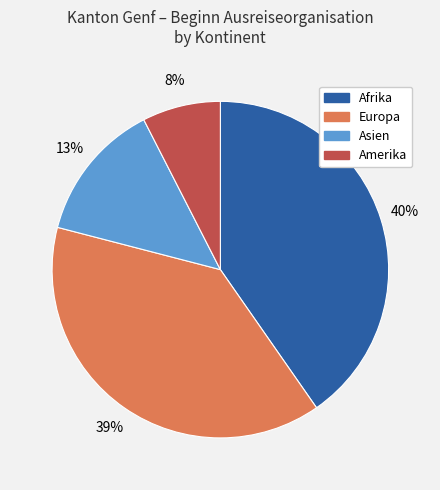

Is there any slice that represents more than half of the pie?

No